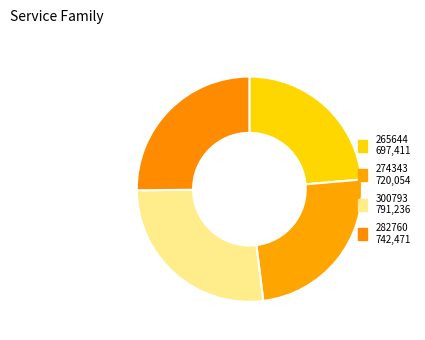

What percentage is NOT represented by 300793?

73.2%